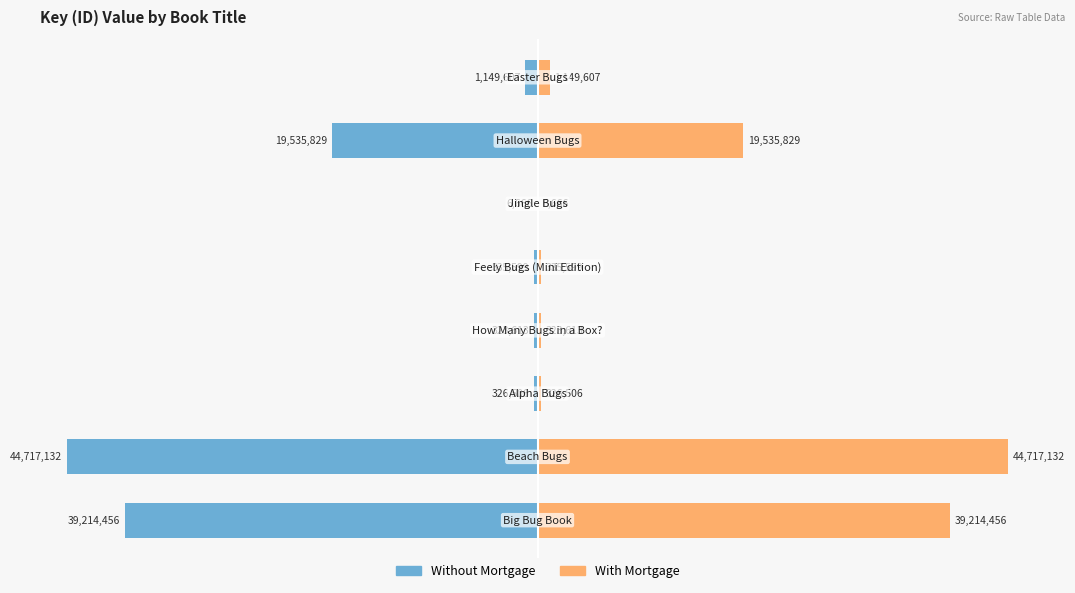

Between 4 and 6, which series saw the biggest shift?

Without Mortgage